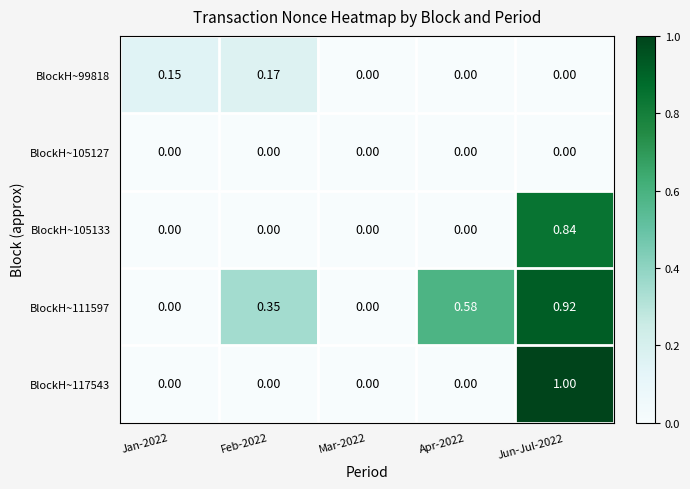

Is the value of BlockH~105127 at Mar-2022 greater than the value of BlockH~111597 at Apr-2022?

No